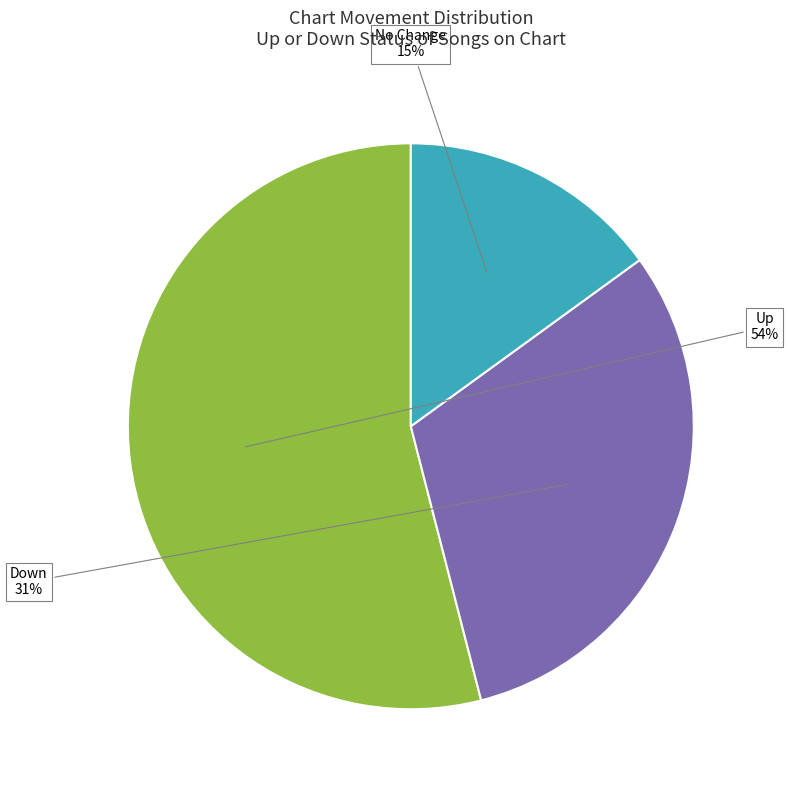

Is there any slice that represents more than half of the pie?

Yes